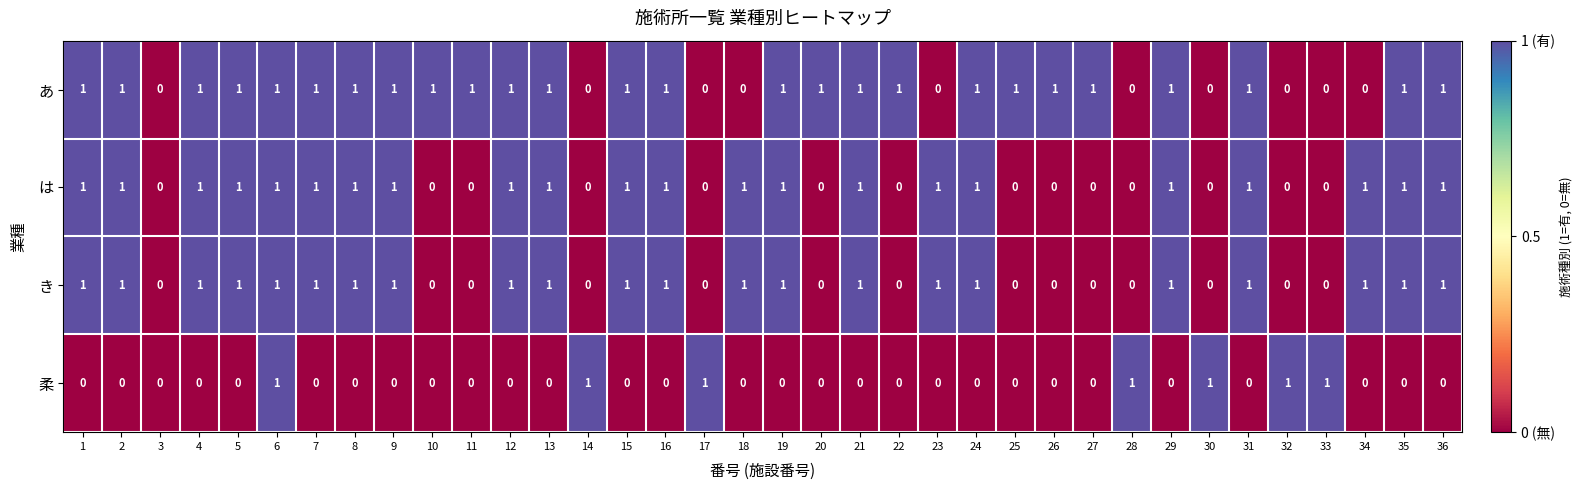

The value of 柔 at 6 is 1. True or false?

True